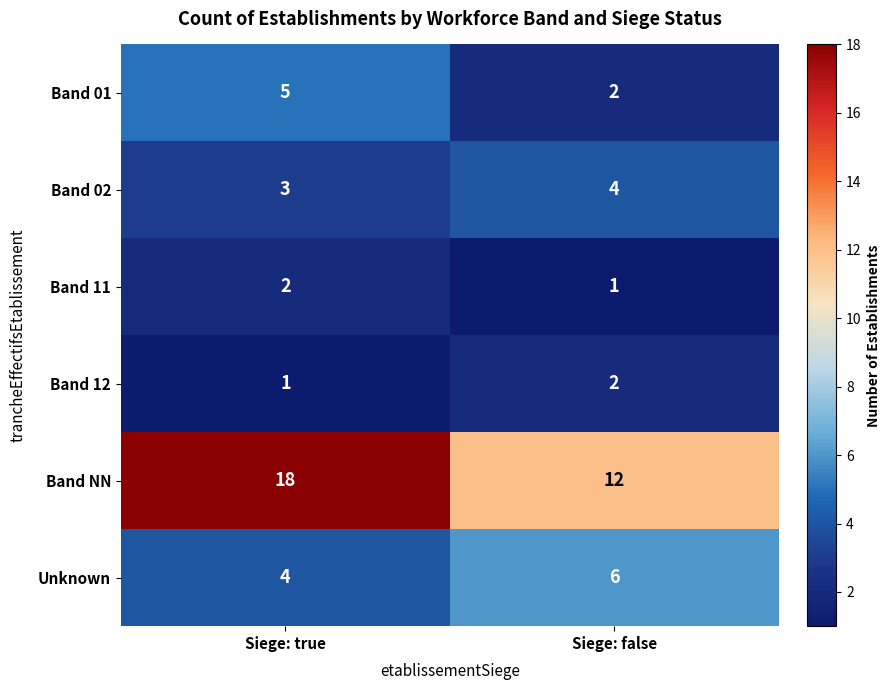

At how many categories does at least one series exceed 1?

2